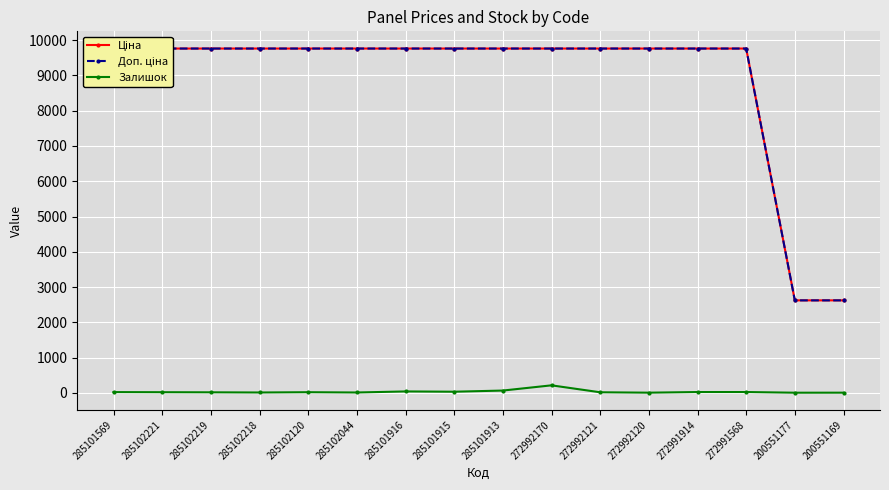

Is the value of Доп. ціна at 285101569 greater than the value of Залишок at 272991568?

Yes